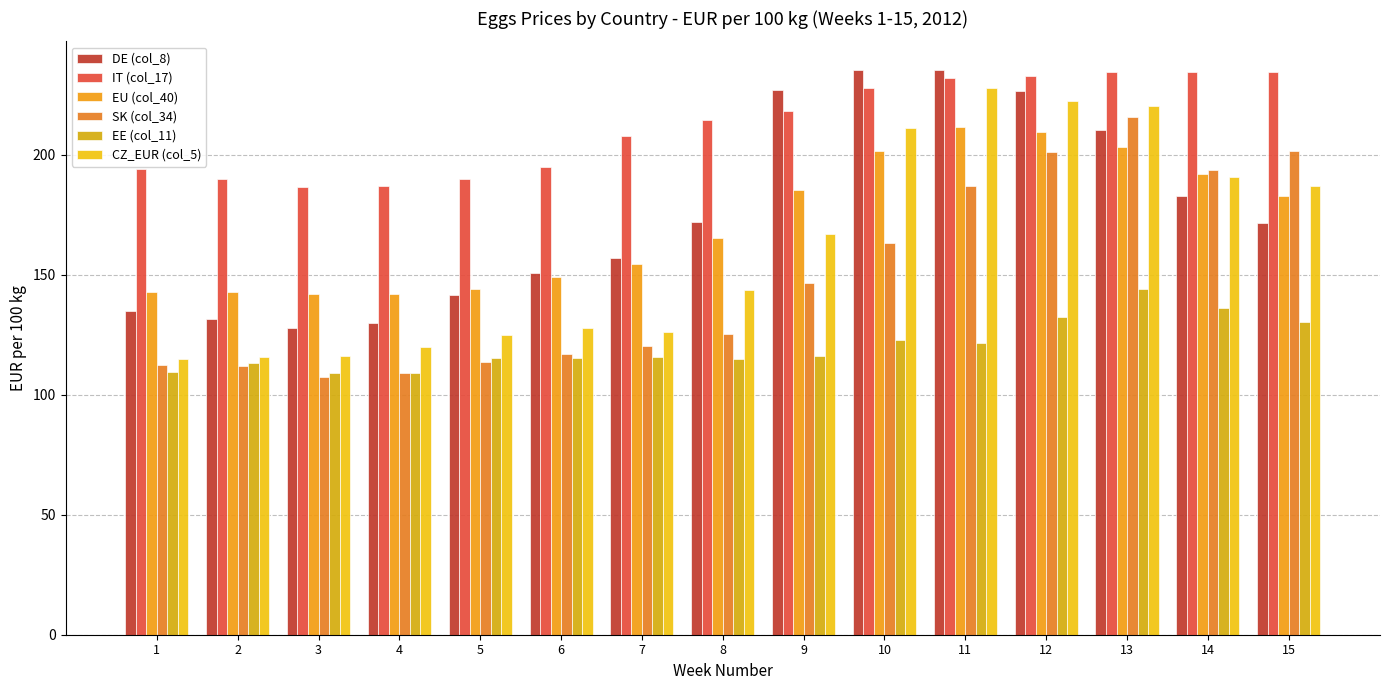

Is it true that EU (col_40) equals 149.0 at 6?

True